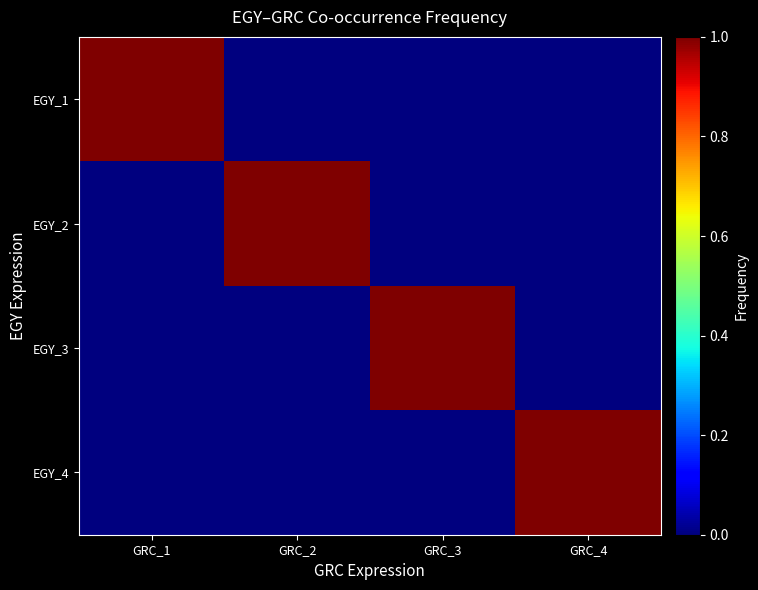

Reading left to right, list all the values displayed in this chart.

EGY_1: GRC_1=1	GRC_2=0	GRC_3=0	GRC_4=0
EGY_2: GRC_1=0	GRC_2=1	GRC_3=0	GRC_4=0
EGY_3: GRC_1=0	GRC_2=0	GRC_3=1	GRC_4=0
EGY_4: GRC_1=0	GRC_2=0	GRC_3=0	GRC_4=1